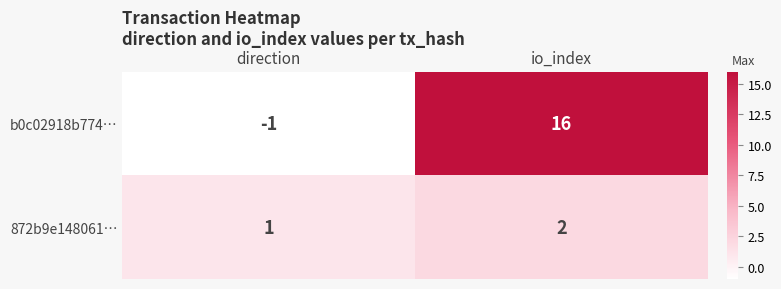

Reading left to right, what are all the values shown in this chart?

b0c02918b774…: -1	16
872b9e148061…: 1	2